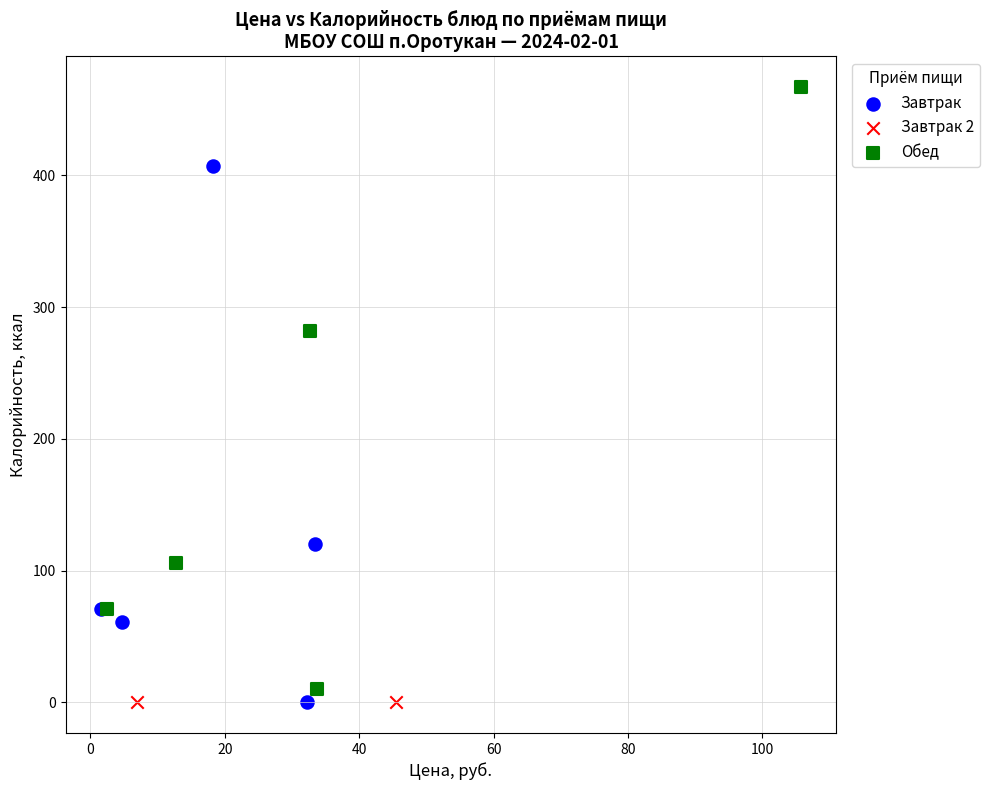

What are all the series names shown in the legend?

Завтрак, Завтрак 2, Обед